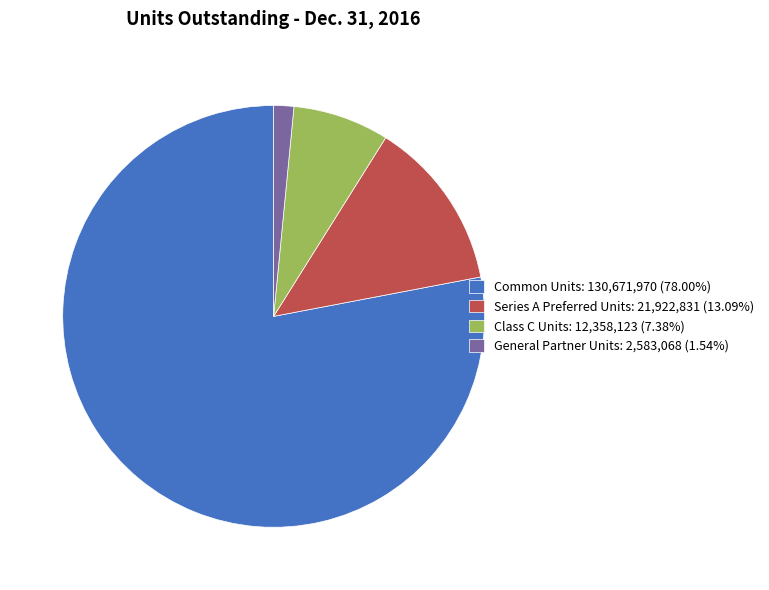

Does Common Units: 130,671,970 (78.00%) represent more than half of the total?

Yes